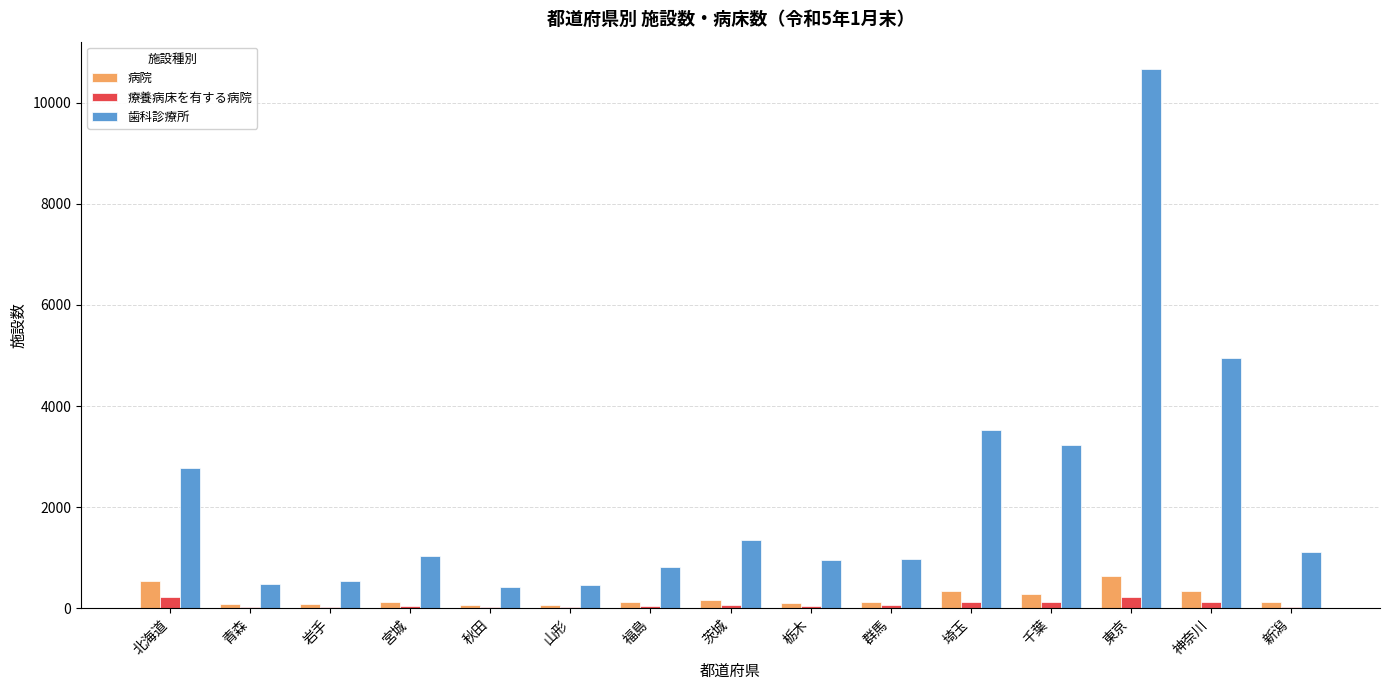

True or false: 病院 has a value of 342 at 埼玉.

True